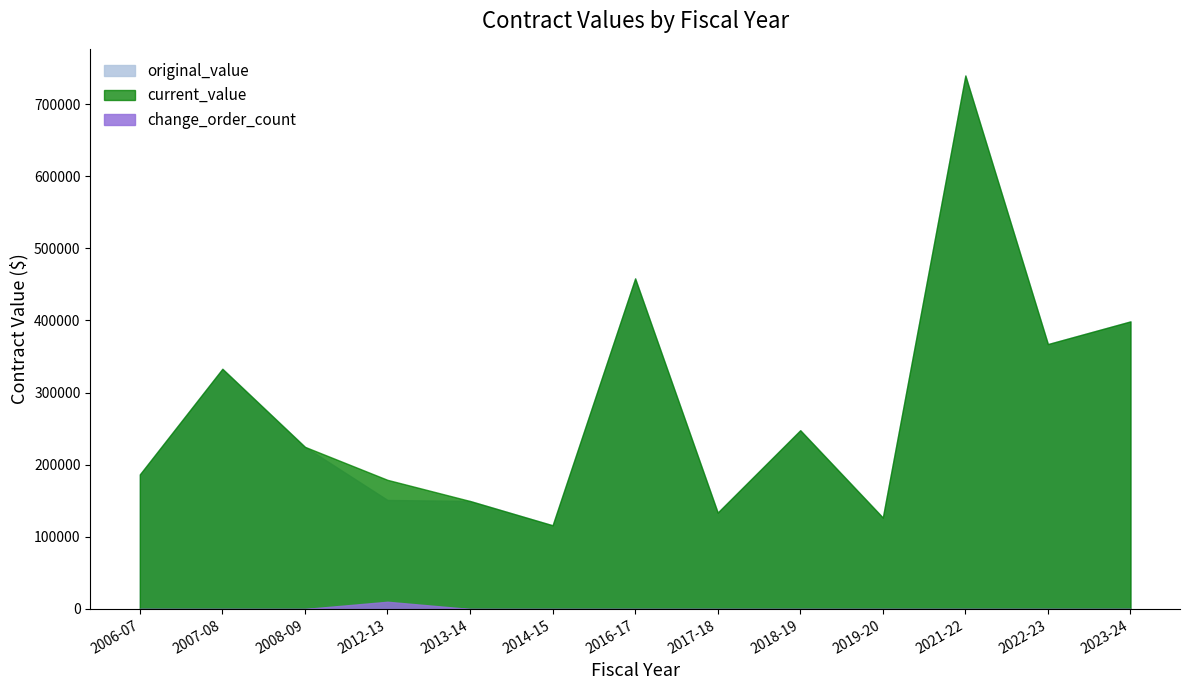

What is the value of the current_value point at the 3rd from the left?

224760.0